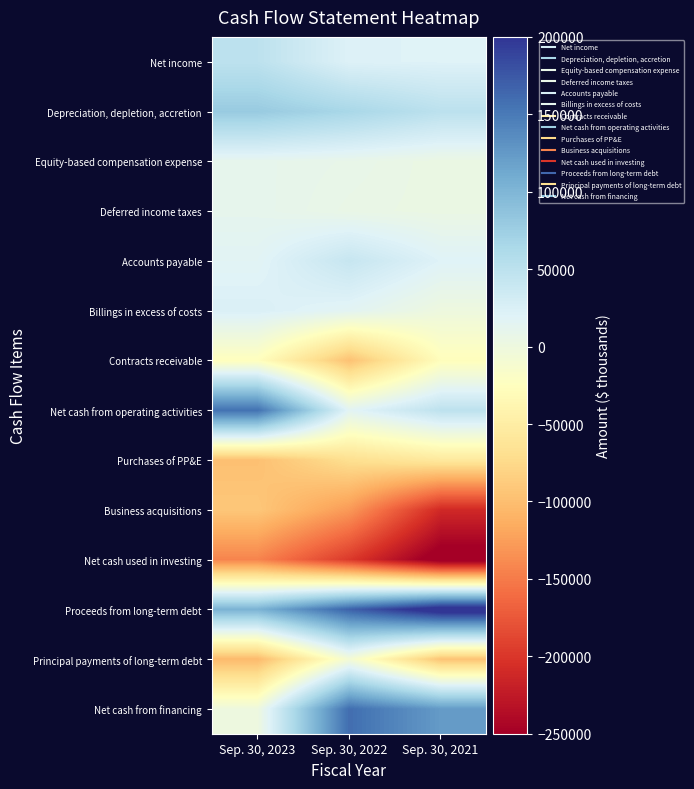

Reading left to right, transcribe all the data shown in this chart.

Net income: Sep. 30, 2023=49001	Sep. 30, 2022=21376	Sep. 30, 2021=20177
Depreciation, depletion, accretion: Sep. 30, 2023=79100	Sep. 30, 2022=65730	Sep. 30, 2021=49806
Equity-based compensation expense: Sep. 30, 2023=10759	Sep. 30, 2022=8000	Sep. 30, 2021=3549
Deferred income taxes: Sep. 30, 2023=11165	Sep. 30, 2022=5966	Sep. 30, 2021=3745
Accounts payable: Sep. 30, 2023=17220	Sep. 30, 2022=41319	Sep. 30, 2021=20201
Billings in excess of costs: Sep. 30, 2023=24099	Sep. 30, 2022=15635	Sep. 30, 2021=15
Contracts receivable: Sep. 30, 2023=-25961	Sep. 30, 2022=-97075	Sep. 30, 2021=-27074
Net cash from operating activities: Sep. 30, 2023=157157	Sep. 30, 2022=16498	Sep. 30, 2021=48500
Purchases of PP&E: Sep. 30, 2023=-97810	Sep. 30, 2022=-68851	Sep. 30, 2021=-56332
Business acquisitions: Sep. 30, 2023=-91787	Sep. 30, 2022=-128568	Sep. 30, 2021=-210734
Net cash used in investing: Sep. 30, 2023=-143372	Sep. 30, 2022=-197326	Sep. 30, 2021=-263412
Proceeds from long-term debt: Sep. 30, 2023=103000	Sep. 30, 2022=167300	Sep. 30, 2021=219197
Principal payments of long-term debt: Sep. 30, 2023=-103125	Sep. 30, 2022=-8125	Sep. 30, 2021=-95350
Net cash from financing: Sep. 30, 2023=-264	Sep. 30, 2022=159136	Sep. 30, 2021=123847